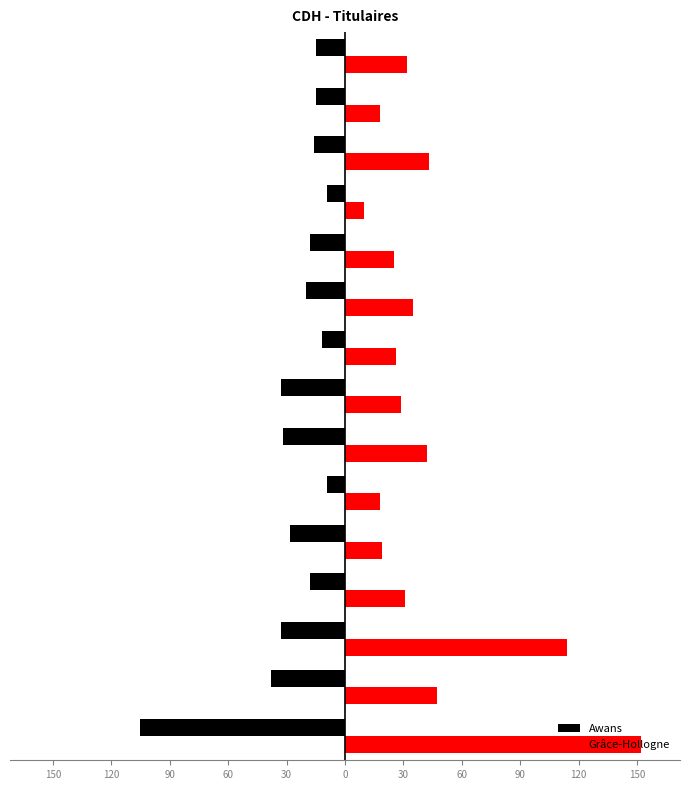

What are all the series names shown in the legend?

Awans, Grâce-Hollogne